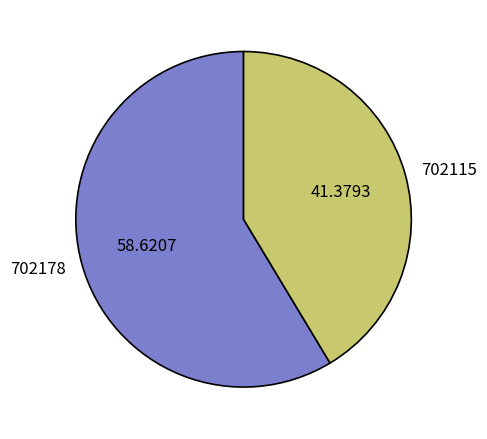

Does 702178 represent more than half of the total?

Yes